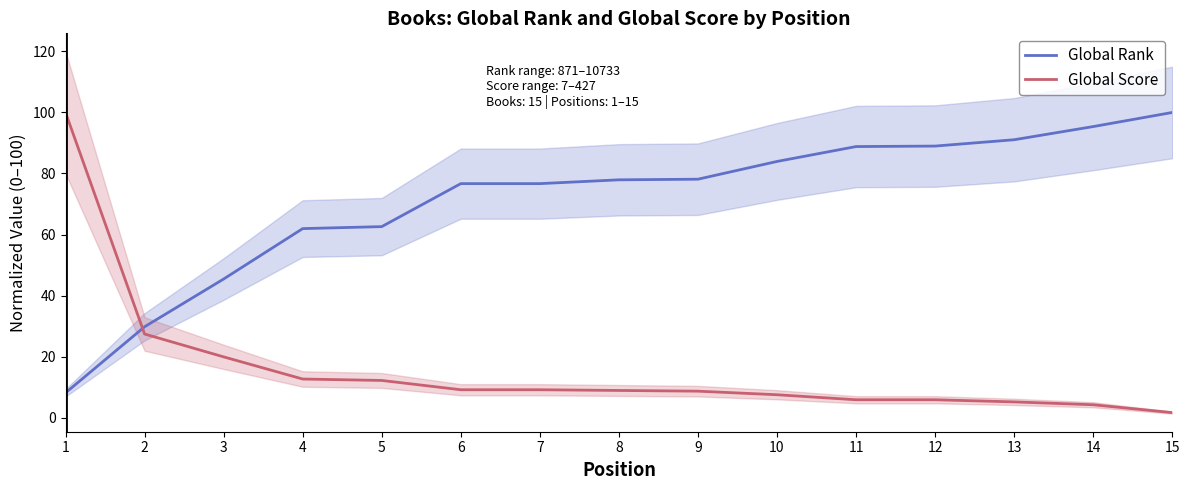

Is the value of Global Score at 4 greater than the value of Global Rank at 6?

No